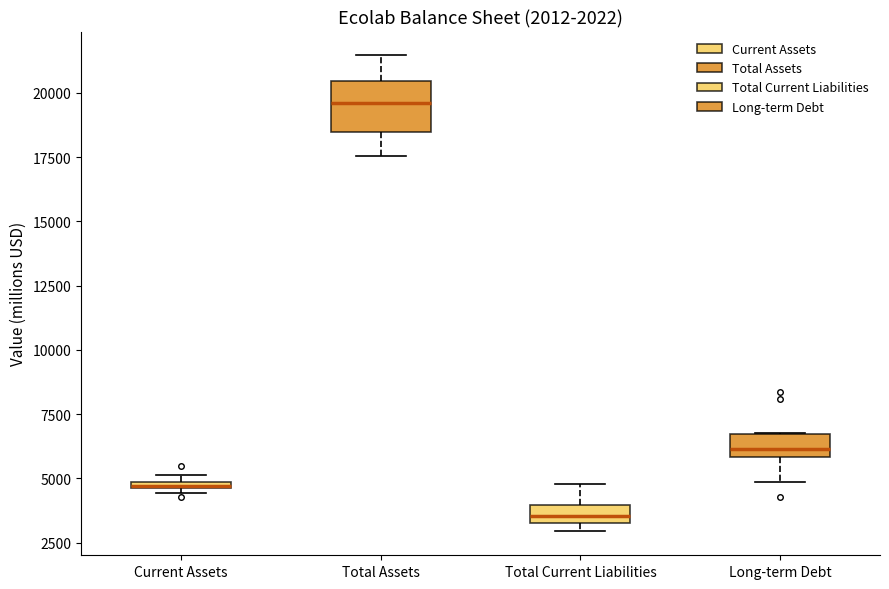

Comparing the boxes themselves (not the whiskers), which one is the tallest?

Total Assets